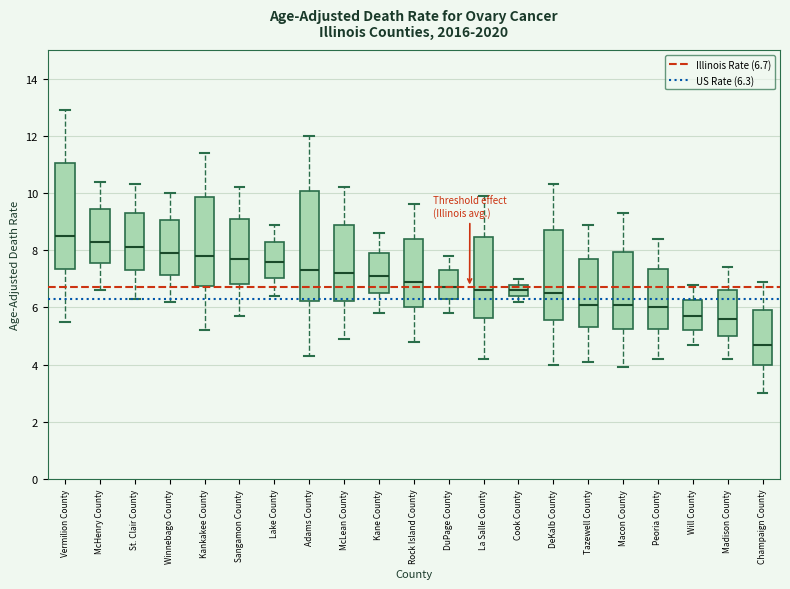

Reading left to right, read every box against the y-axis: the position of its median line, the range the box covers, and the ends of its whiskers. The values are not printed on the chart, so give them approximately, as read against the axis.

Vermilion County: median 8.6, box 7.4 to 11.0, whiskers 5.6 to 13.0
McHenry County: median 8.4, box 7.6 to 9.4, whiskers 6.6 to 10.4
St. Clair County: median 8.2, box 7.4 to 9.4, whiskers 6.4 to 10.4
Winnebago County: median 8.0, box 7.2 to 9.0, whiskers 6.2 to 10.0
Kankakee County: median 7.8, box 6.8 to 9.8, whiskers 5.2 to 11.4
Sangamon County: median 7.8, box 6.8 to 9.0, whiskers 5.8 to 10.2
Lake County: median 7.6, box 7.0 to 8.2, whiskers 6.4 to 9.0
Adams County: median 7.4, box 6.2 to 10.0, whiskers 4.4 to 12.0
McLean County: median 7.2, box 6.2 to 8.8, whiskers 5.0 to 10.2
Kane County: median 7.2, box 6.6 to 8.0, whiskers 5.8 to 8.6
Rock Island County: median 7.0, box 6.0 to 8.4, whiskers 4.8 to 9.6
DuPage County: median 6.8, box 6.4 to 7.4, whiskers 5.8 to 7.8
La Salle County: median 6.6, box 5.6 to 8.4, whiskers 4.2 to 10.0
Cook County: median 6.6, box 6.4 to 6.8, whiskers 6.2 to 7.0
DeKalb County: median 6.6, box 5.6 to 8.8, whiskers 4.0 to 10.4
Tazewell County: median 6.2, box 5.4 to 7.8, whiskers 4.2 to 9.0
Macon County: median 6.2, box 5.2 to 8.0, whiskers 4.0 to 9.4
Peoria County: median 6.0, box 5.2 to 7.4, whiskers 4.2 to 8.4
Will County: median 5.8, box 5.2 to 6.2, whiskers 4.8 to 6.8
Madison County: median 5.6, box 5.0 to 6.6, whiskers 4.2 to 7.4
Champaign County: median 4.8, box 4.0 to 6.0, whiskers 3.0 to 7.0